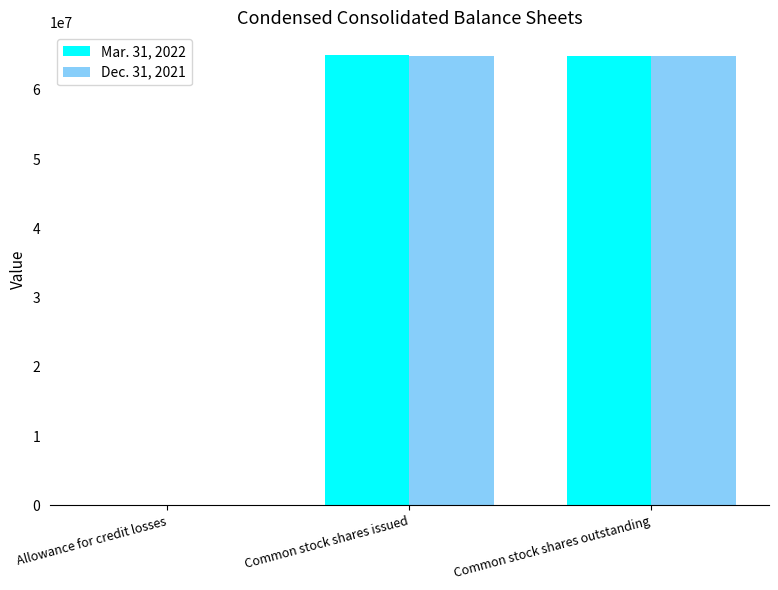

The value of Dec. 31, 2021 at Common stock shares issued is 30723001.5. True or false?

False